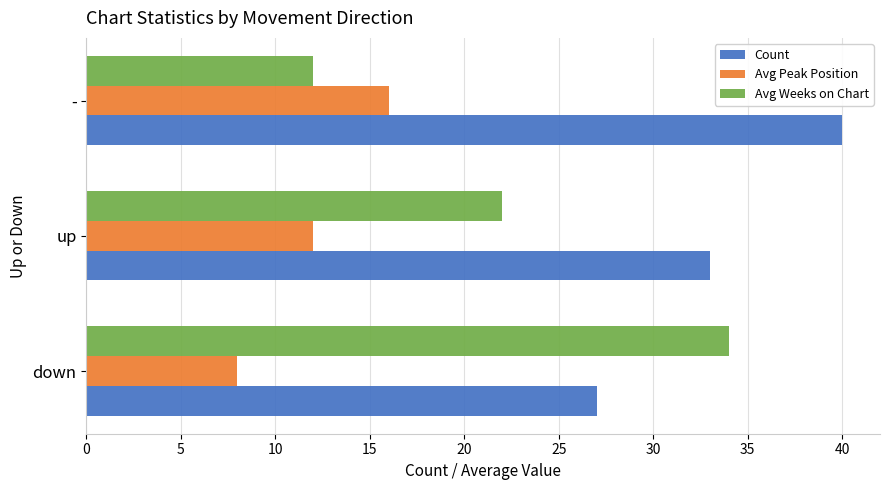

The Avg Weeks on Chart series shows 5 at -. True or false?

False